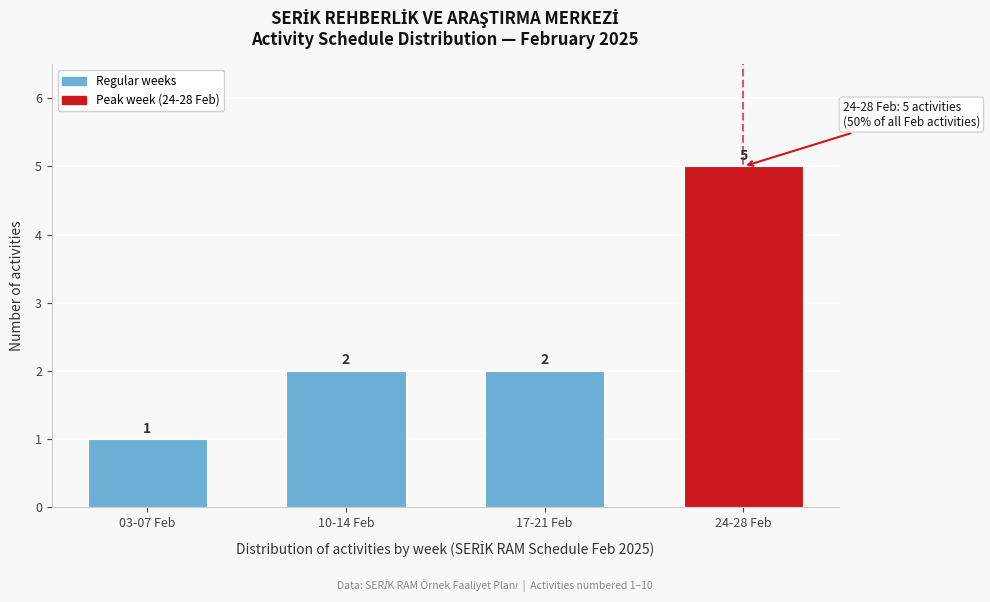

Reading left to right, extract all data points from this chart.

1	2	2	5